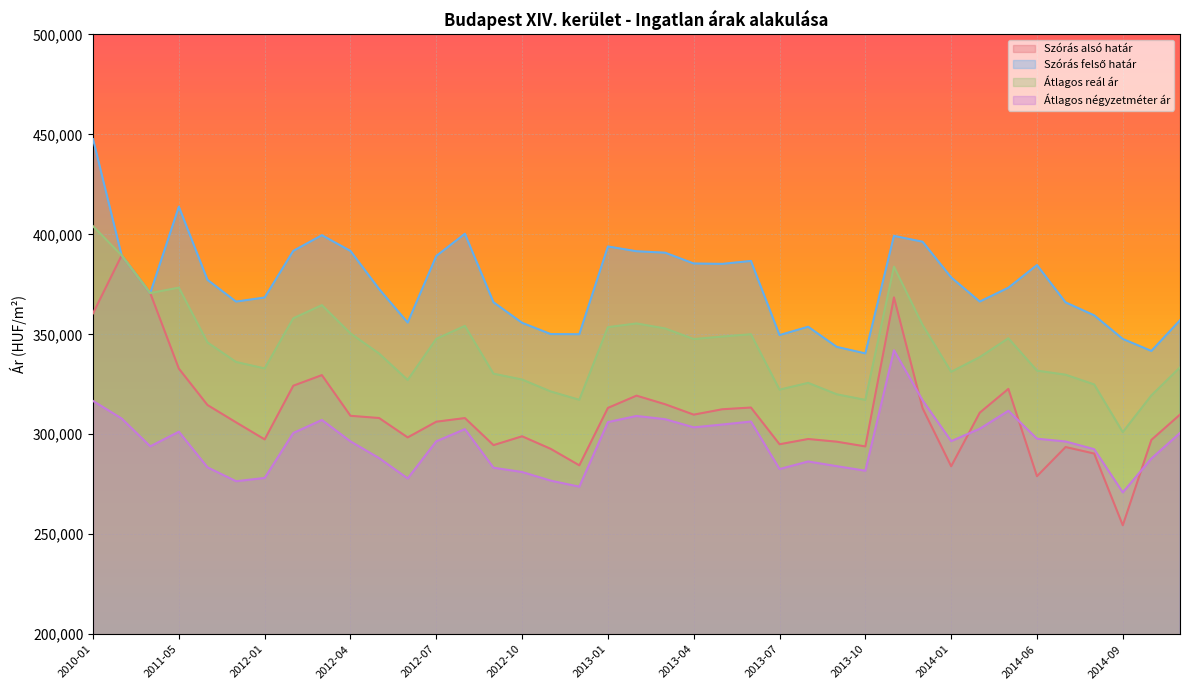

Reading left to right, list all the values displayed in this chart.

Szórás alsó határ: 360507	389487	370618	332857	314643	305967	297440	324293	329600	309246	308142	298439	306291	308117	294578	298998	292710	284473	313200	319325	315026	309824	312521	313378	295022	297639	296298	293927	368469	313063	284008	310811	322711	279033	293621	290362	254483	297201	309845
Szórás felső határ: 447627	389487	370618	413859	377259	366365	368428	391741	399582	391694	372660	355873	389183	400313	366042	355750	350122	350037	393946	391557	390832	385426	385245	386702	349618	353785	343714	340461	399241	396323	378486	366379	373323	384655	365977	359500	347689	341685	357035
Átlagos reál ár: 404067	389487	370618	373358	345951	336166	332934	358017	364591	350470	340401	327156	347737	354215	330310	327374	321416	317255	353573	355441	352929	347625	348883	350040	322320	325712	320006	317194	383855	354693	331247	338595	348017	331844	329799	324931	301086	319443	333440
Átlagos négyzetméter ár: 316679	307893	293982	301302	283484	276530	278160	300653	307163	296454	288091	277916	296500	302584	283283	281135	276817	273807	306110	309173	307547	303475	304888	306374	282622	286406	284064	281783	342043	317019	296588	302784	311760	297797	296409	292548	270943	287896	300661